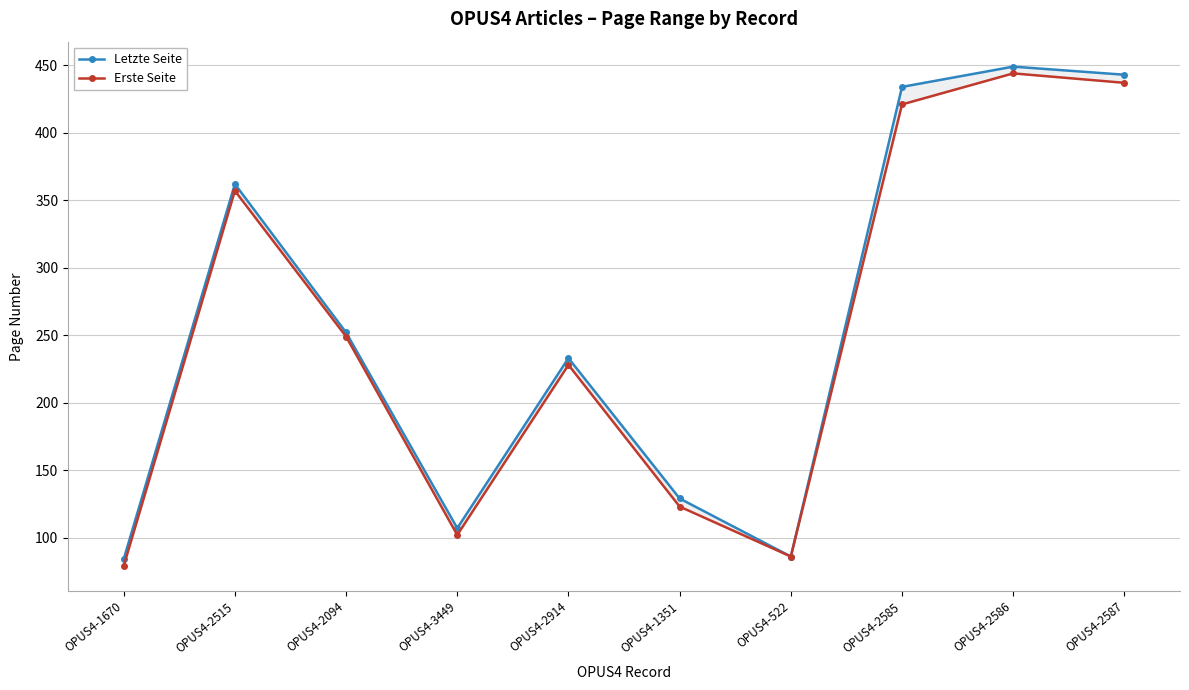

Rank the categories by Erste Seite value from highest to lowest.

OPUS4-2586, OPUS4-2587, OPUS4-2585, OPUS4-2515, OPUS4-2094, OPUS4-2914, OPUS4-1351, OPUS4-3449, OPUS4-522, OPUS4-1670